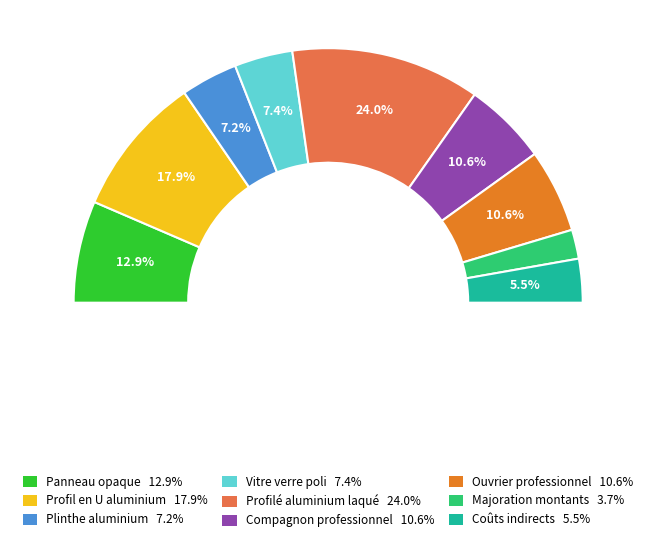

What is the largest slice in the pie chart?

Profilé aluminium laqué